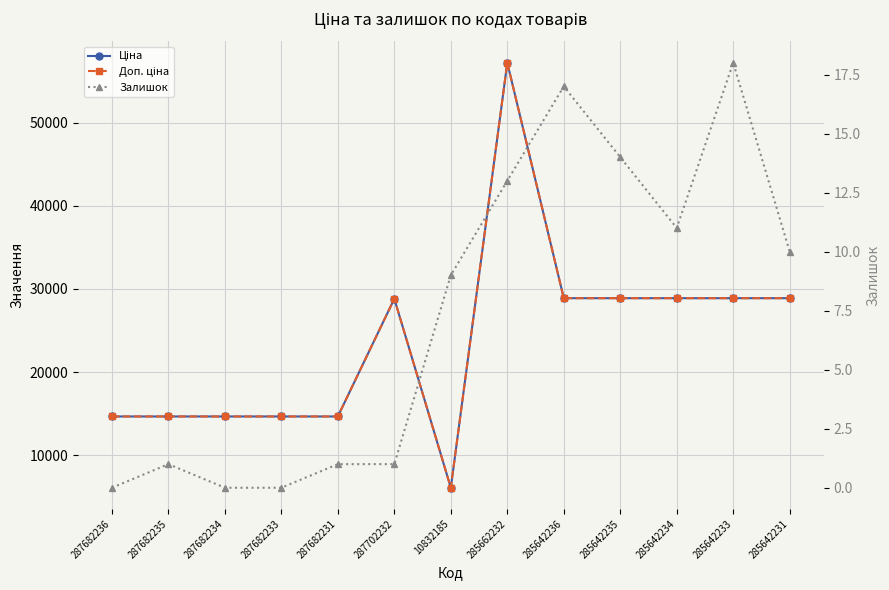

How many values in the Ціна series exceed 28821?

7